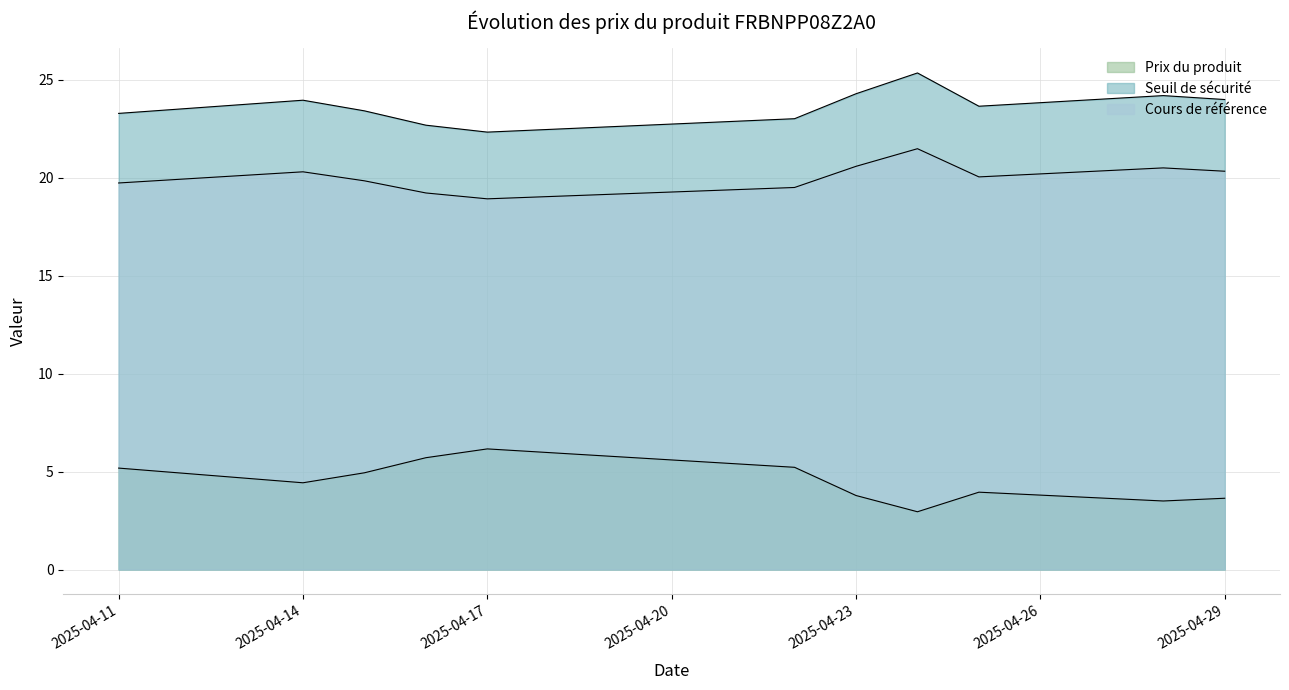

At which label is Prix du produit closest to 4?

2025-04-25